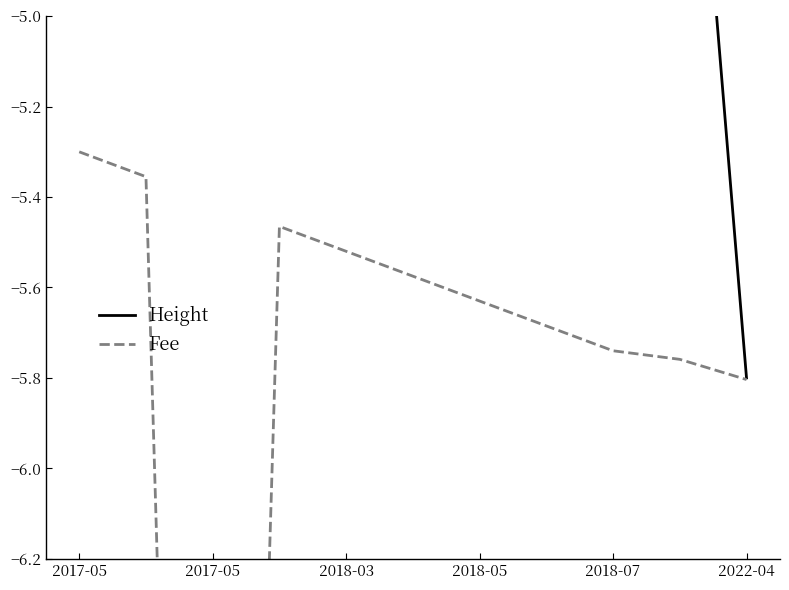

List the series in order of their overall mean, highest first.

Height, Fee